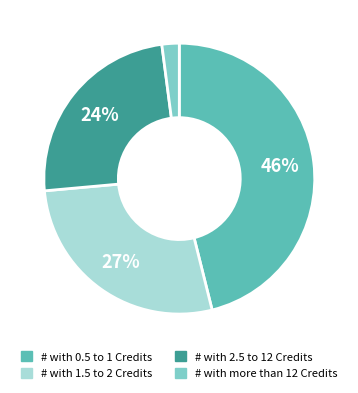

Does # with 2.5 to 12 Credits represent more than half of the total?

No